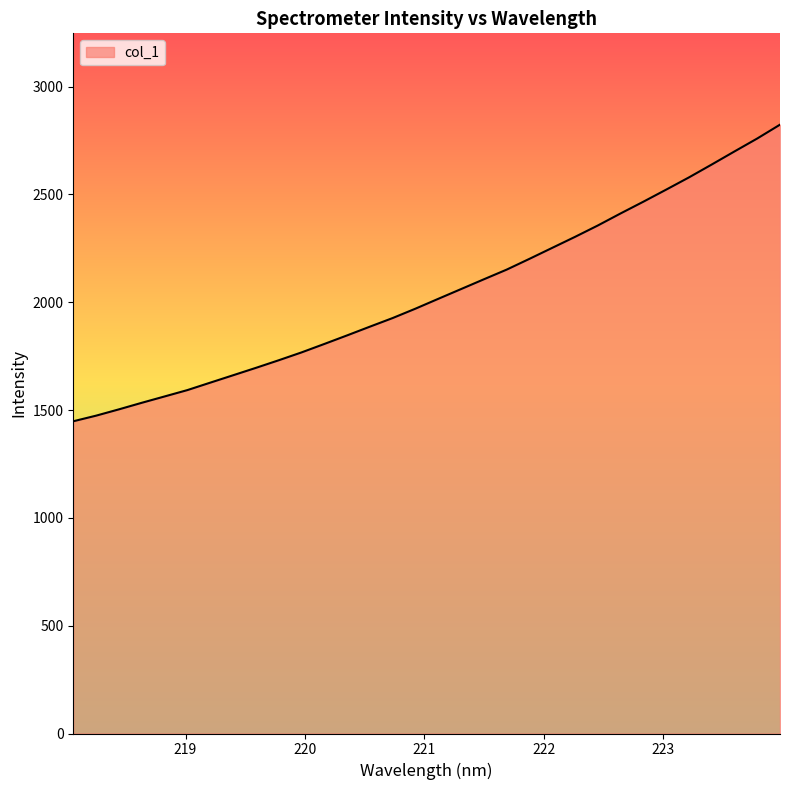

What is the difference between the maximum and second lowest values?

1349.6